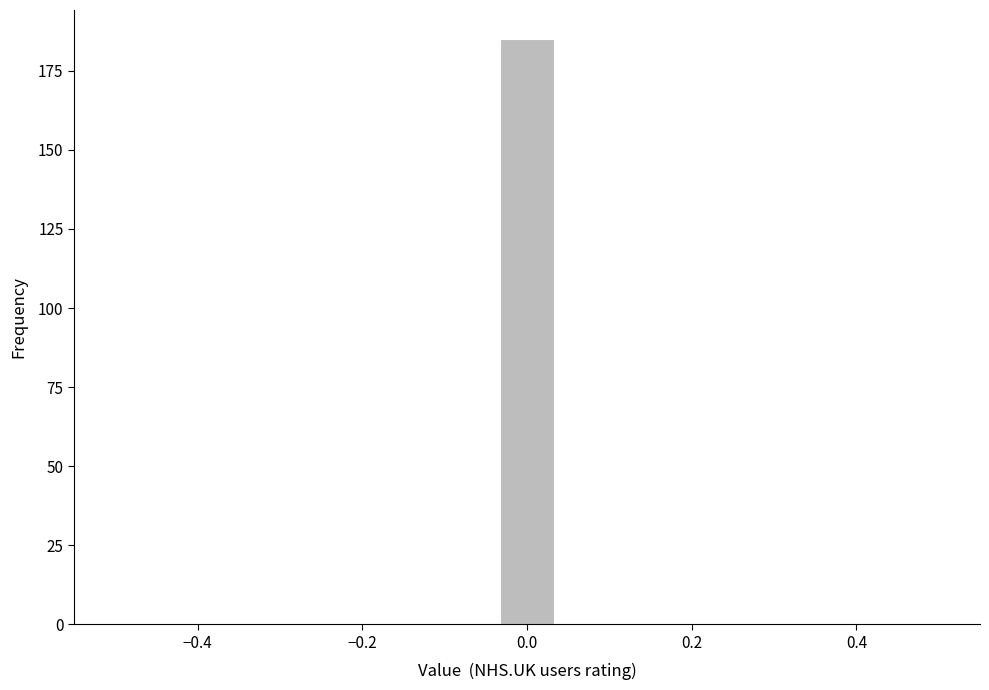

Read against the x-axis, roughly where is the centre of the tallest bar?

0.00